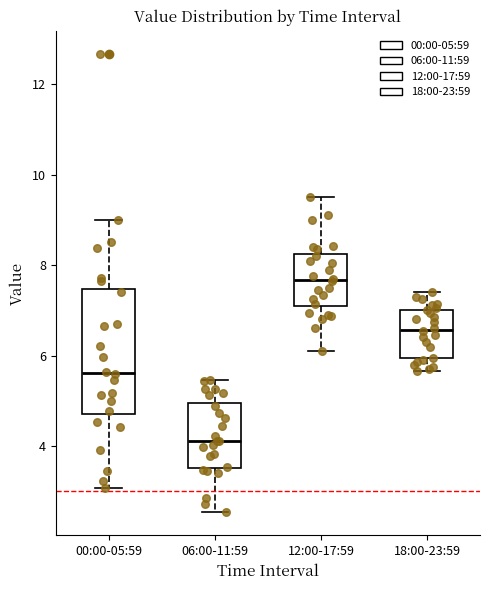

Where is the lower edge of the box for 06:00-11:59 on the y-axis? The values are not printed on the chart, so give them approximately, as read against the axis.

3.6